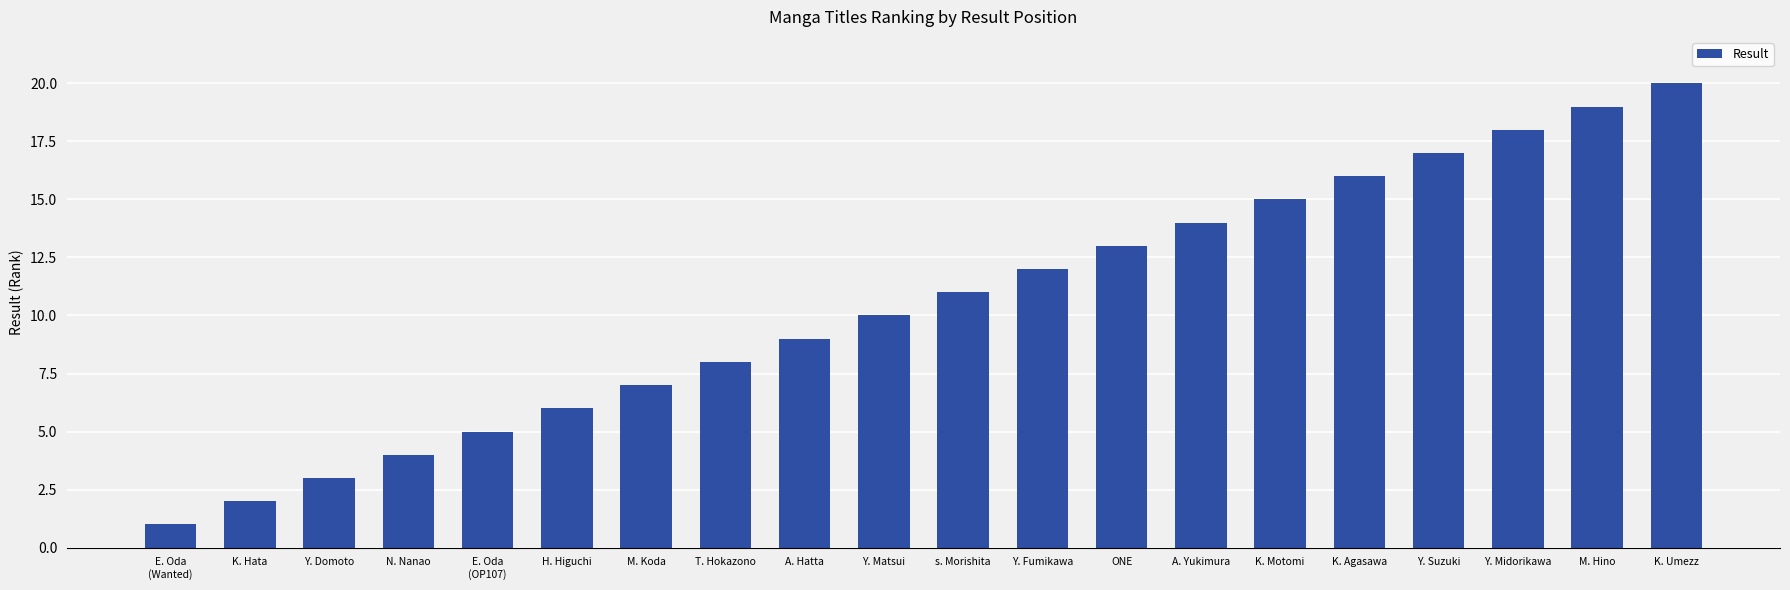

Rank the categories by value from highest to lowest.

K. Umezz, M. Hino, Y. Midorikawa, Y. Suzuki, K. Agasawa, K. Motomi, A. Yukimura, ONE, Y. Fumikawa, s. Morishita, Y. Matsui, A. Hatta, T. Hokazono, M. Koda, H. Higuchi, E. Oda
(OP107), N. Nanao, Y. Domoto, K. Hata, E. Oda
(Wanted)